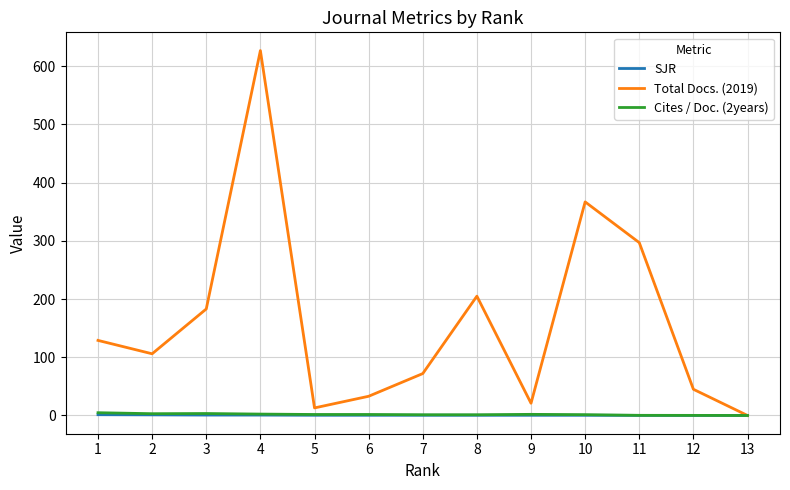

Which series has the largest range (max minus min)?

Total Docs. (2019)